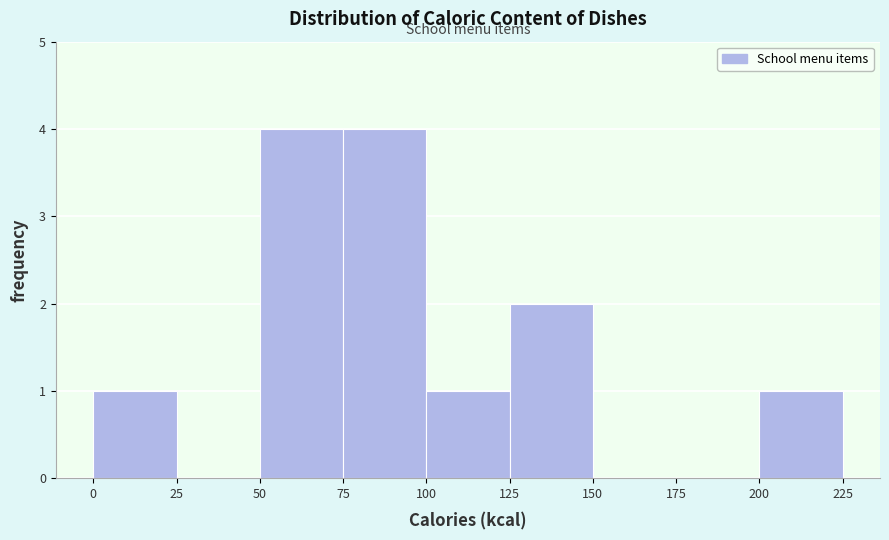

Reading left to right, transcribe this chart: for each bar, give the range it covers on the x-axis and its height. The values are not printed on the chart, so give them approximately, as read against the axis.

0 to 25: 1
25 to 50: 0
50 to 75: 4
75 to 100: 4
100 to 125: 1
125 to 150: 2
150 to 175: 0
175 to 200: 0
200 to 225: 1